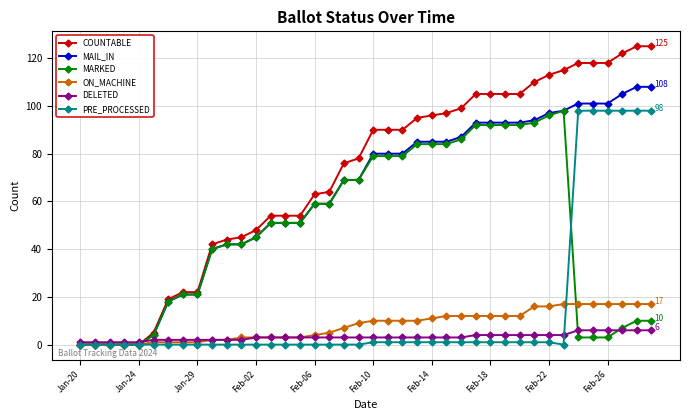

Which series has the largest total across all categories?

COUNTABLE